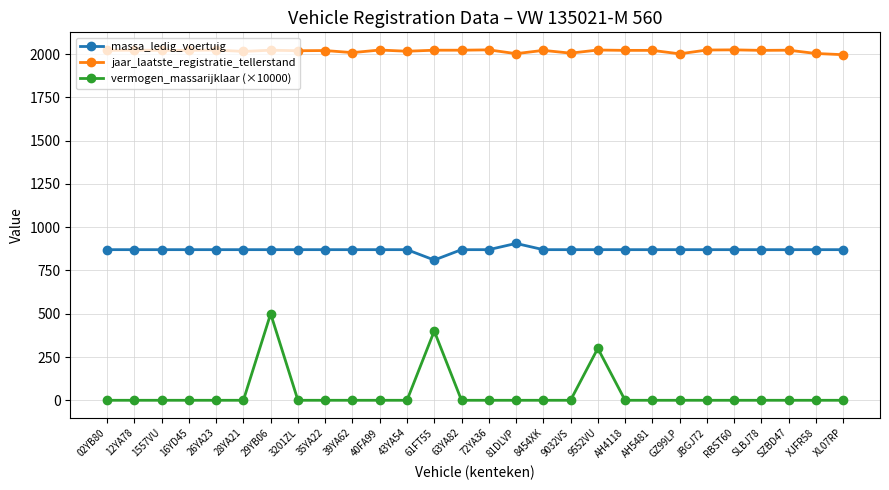

Rank the series at XL07RP from lowest to highest value.

vermogen_massarijklaar (×10000), massa_ledig_voertuig, jaar_laatste_registratie_tellerstand